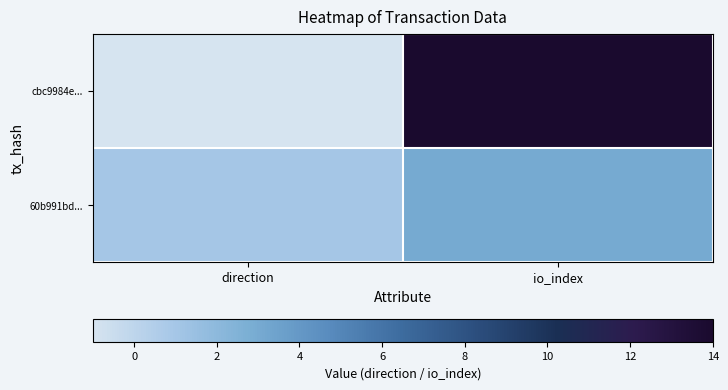

At which category is the sum across all series the highest?

io_index